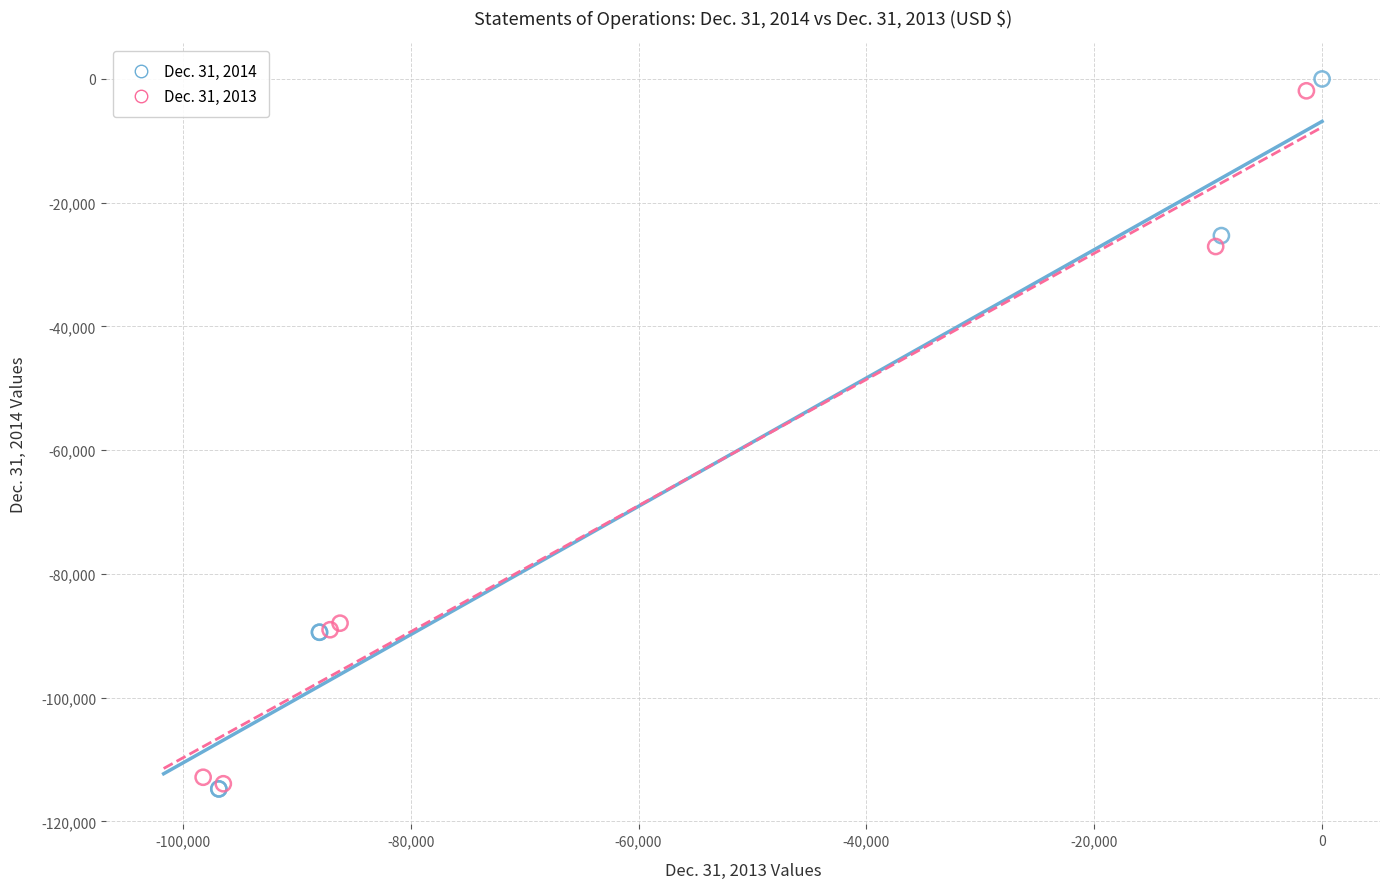

Which series reaches the maximum Y coordinate?

Dec. 31, 2014